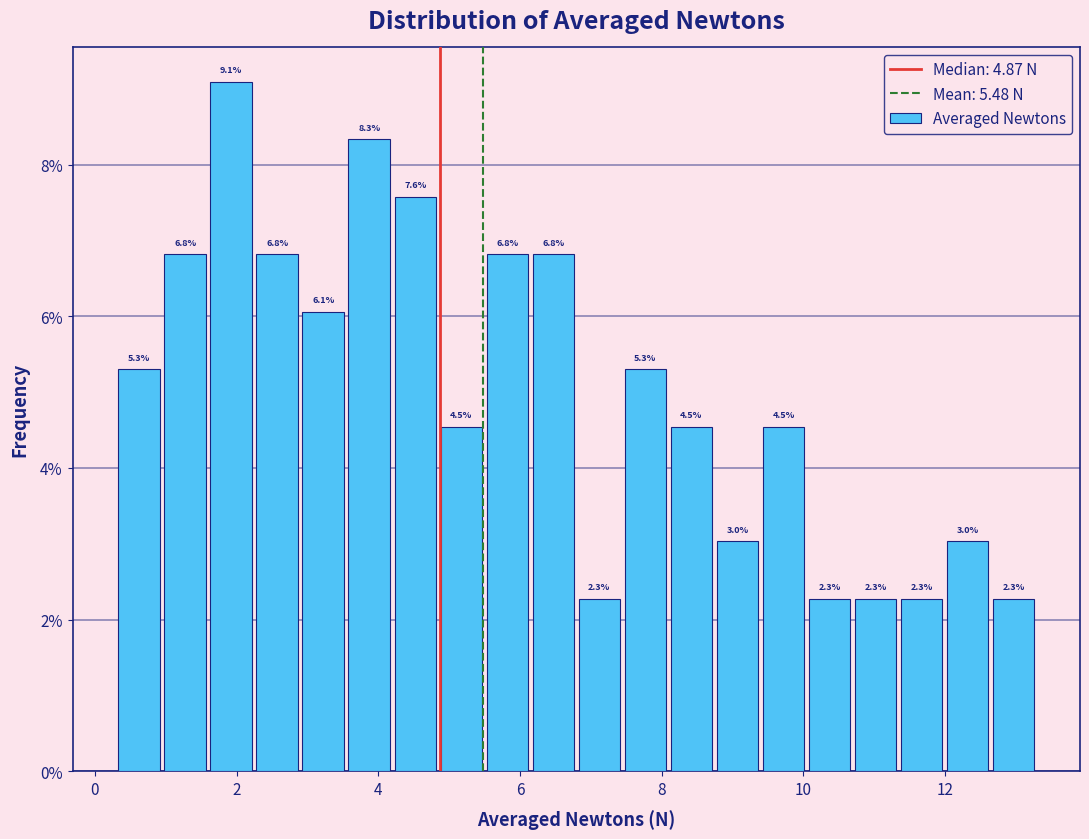

Read against the x-axis, roughly where is the centre of the tallest bar?

2.0